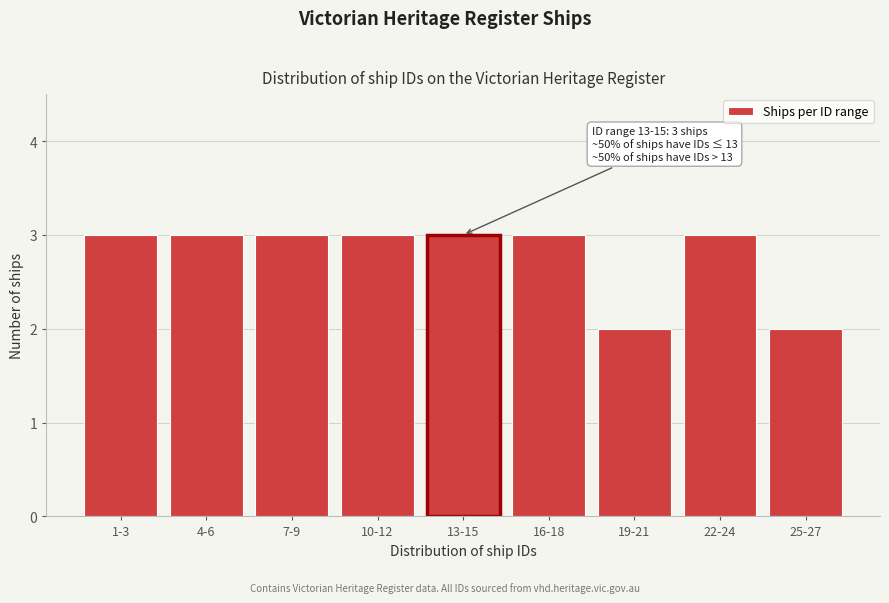

Reading left to right, extract all data points from this chart.

3	3	3	3	3	3	2	3	2